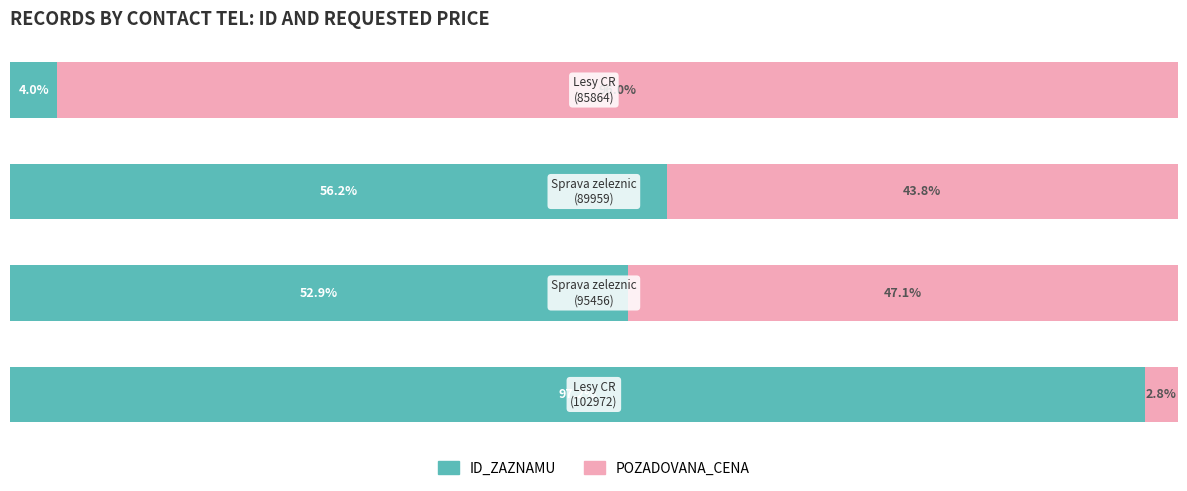

What is the difference between the maximum and minimum values in the ID_ZAZNAMU series?

93.1